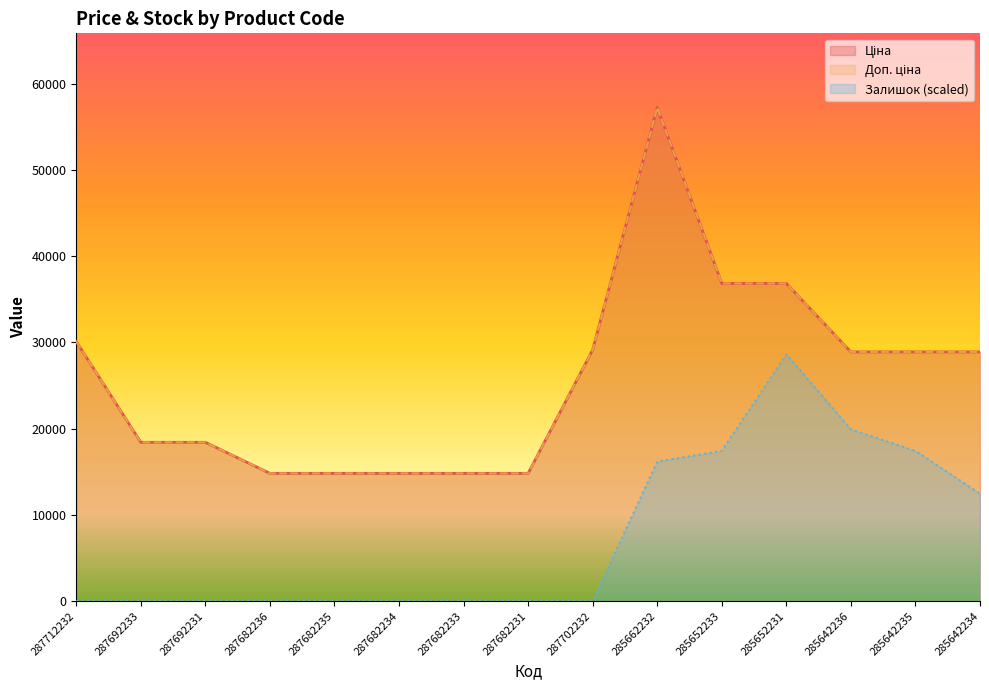

Which series has the largest total across all categories?

Ціна